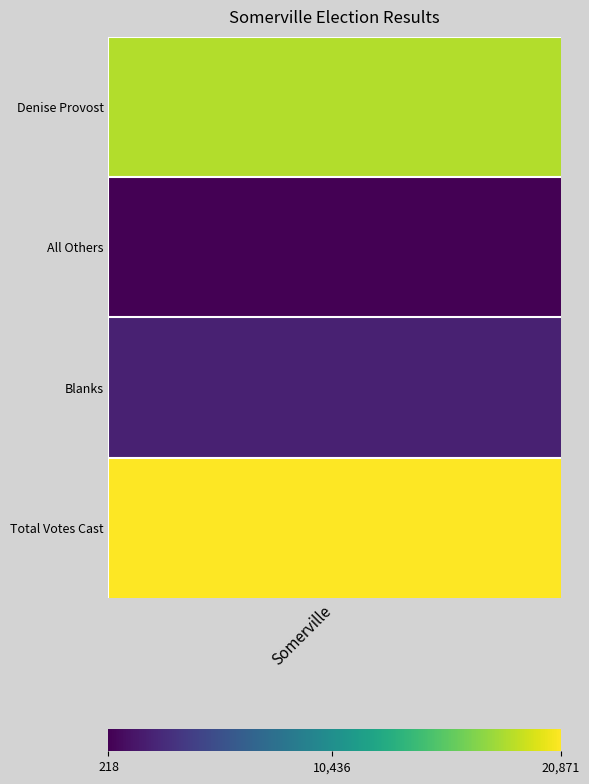

The chart shows a value of 30230 at Total Votes Cast. True or false?

False